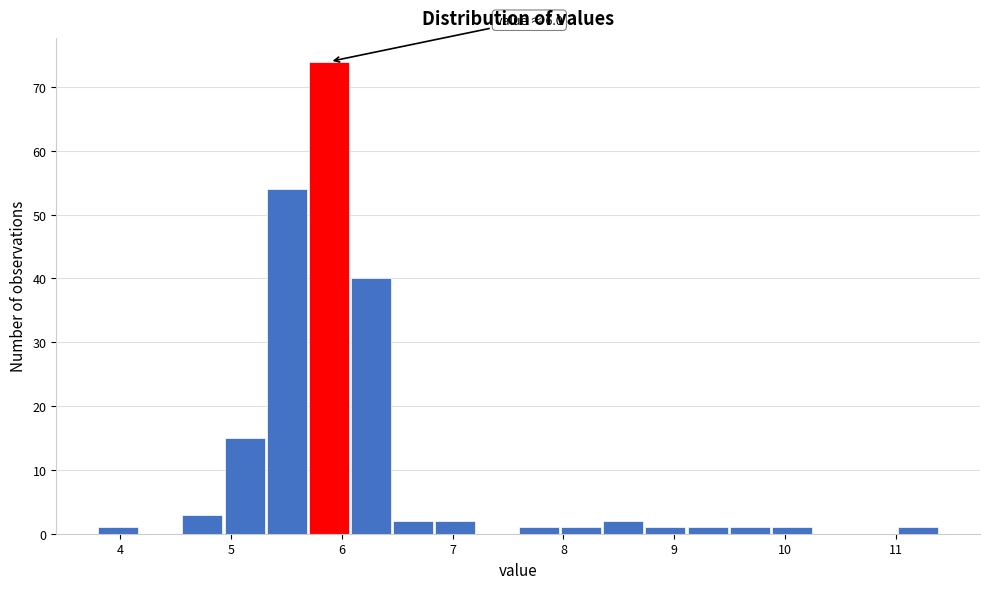

Read against the x-axis, roughly where is the centre of the tallest bar?

5.9